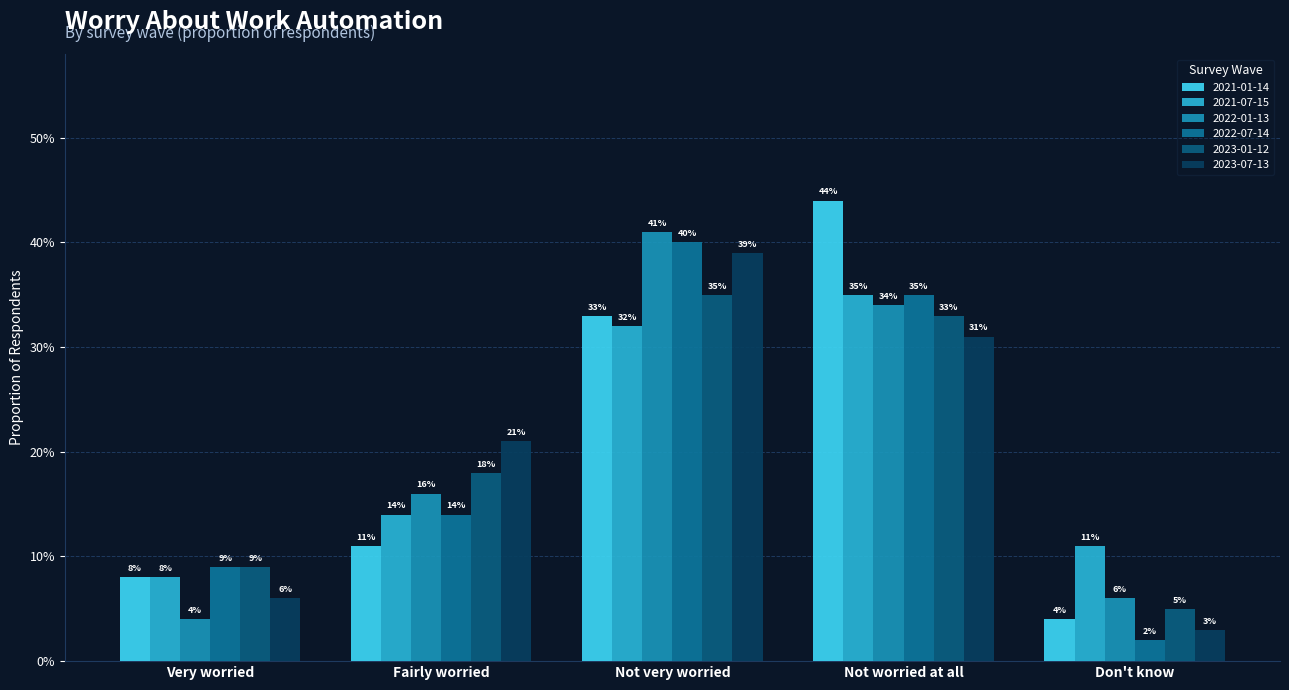

Which series changed the most between Fairly worried and Not worried at all?

2021-01-14